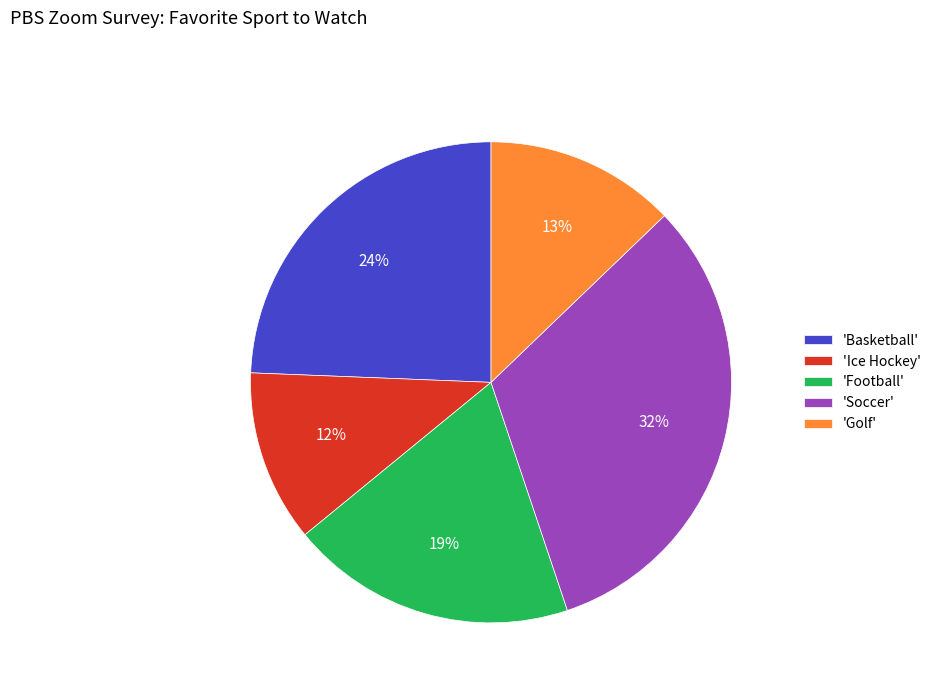

Combined, do 'Ice Hockey' and 'Football' account for over 50%?

No